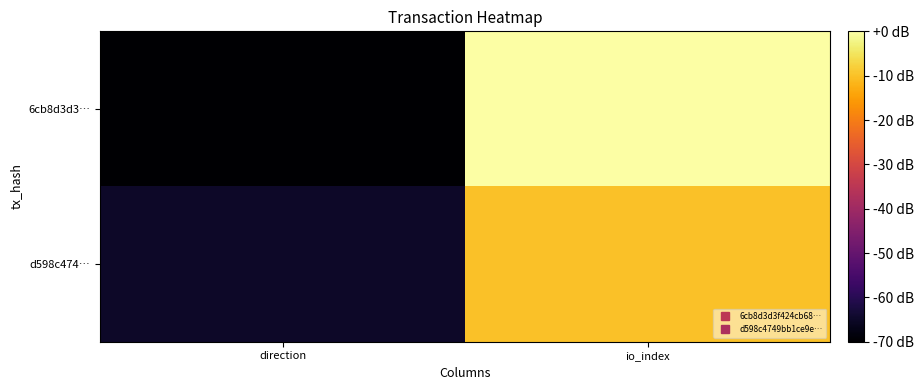

Rank the series by their average value, from lowest to highest.

d598c474…, 6cb8d3d3…